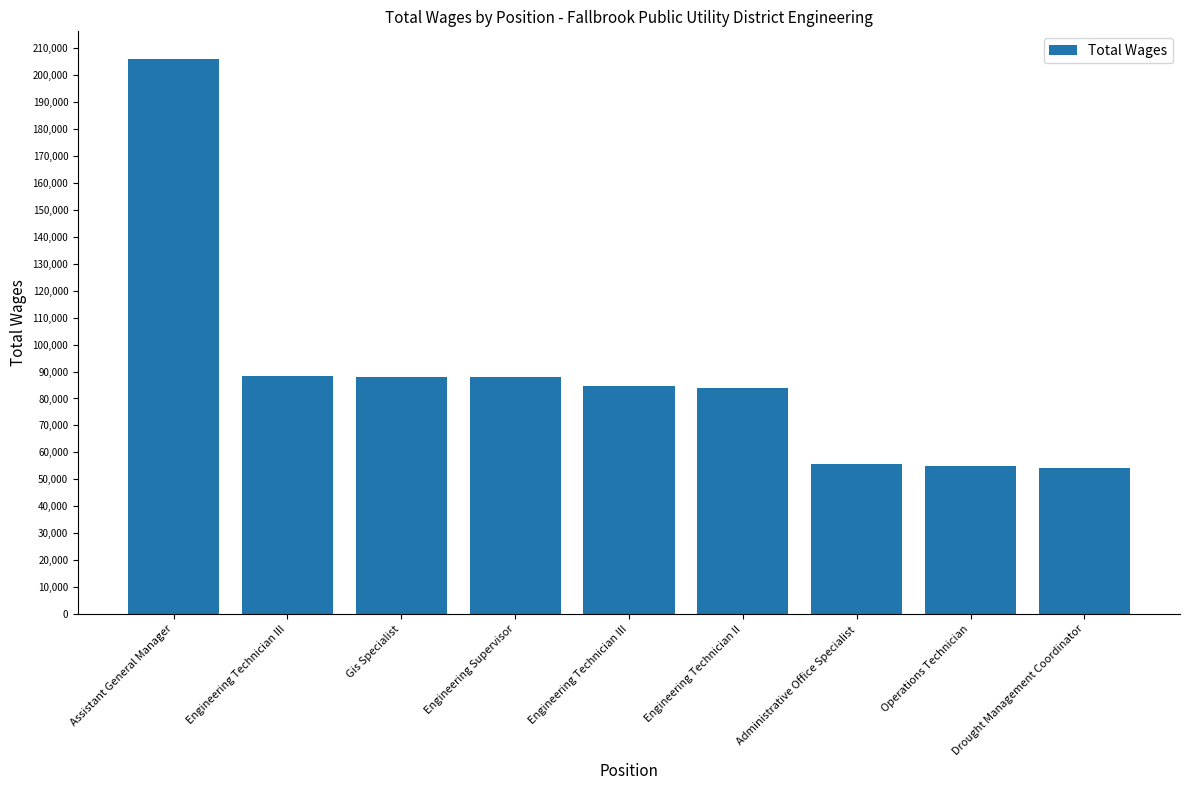

Does the chart contain any negative values?

No